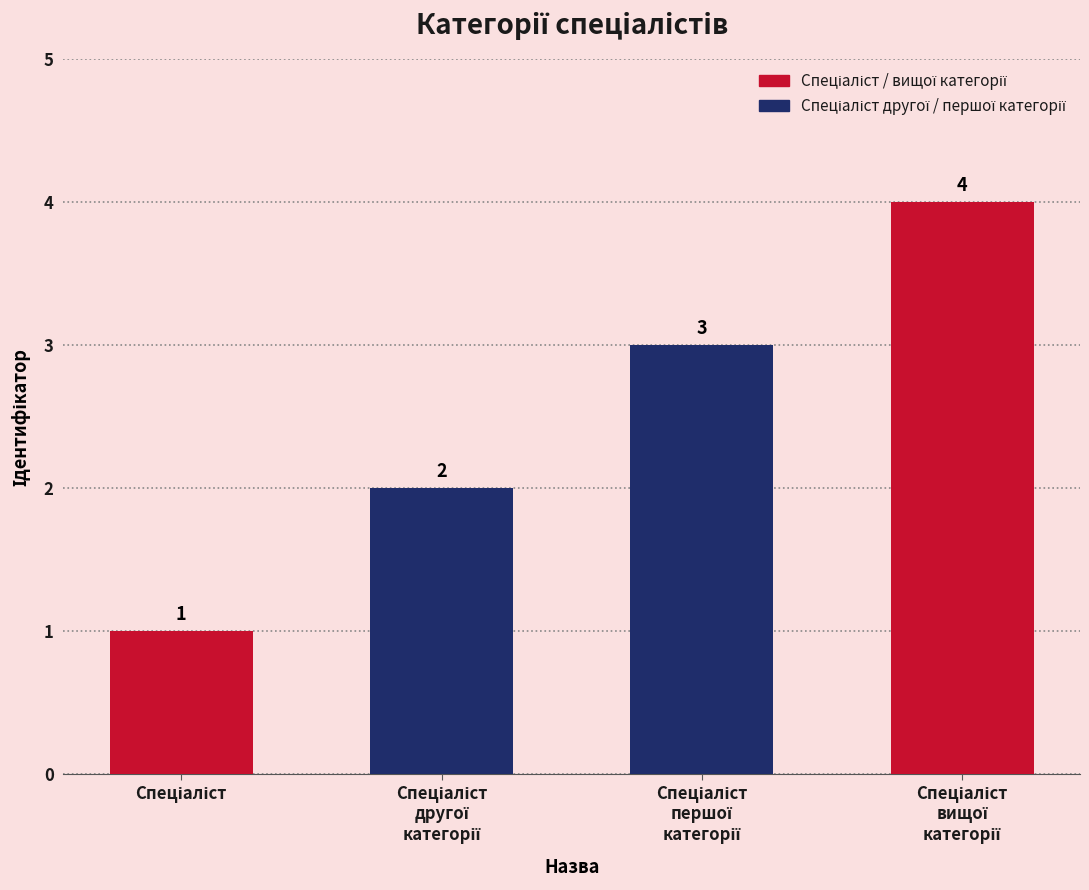

What is the value of the 1st bar from the left?

1